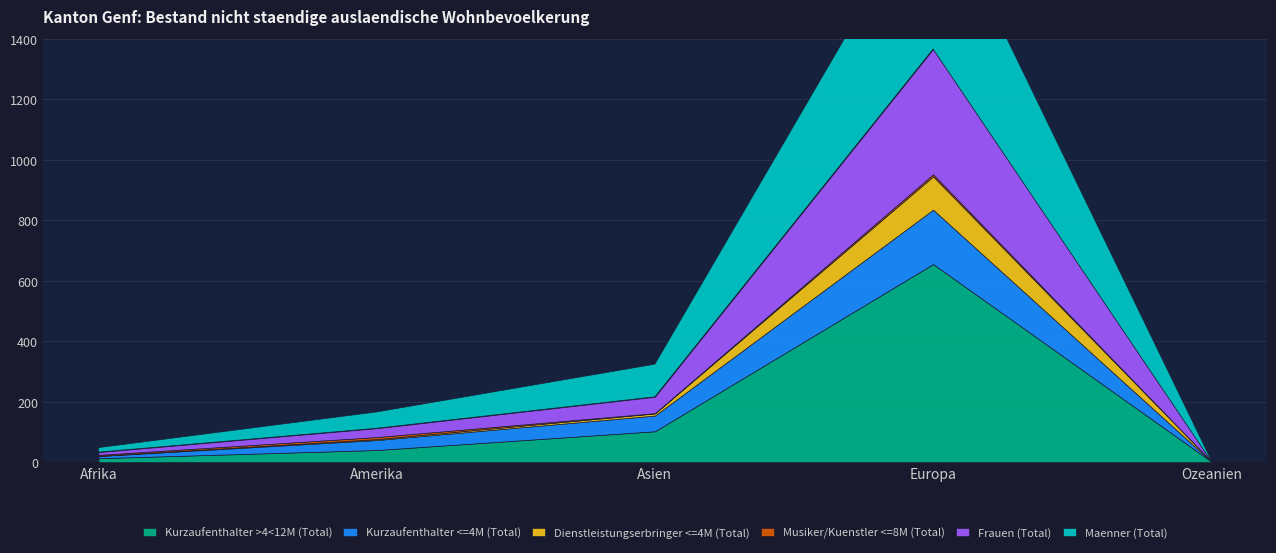

True or false: Frauen (Total) and Kurzaufenthalter <=4M (Total) cross at least once.

True